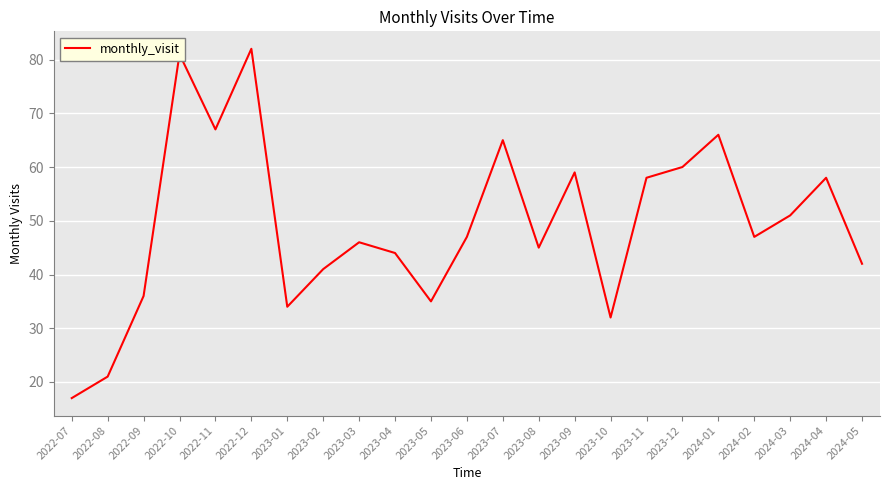

Read the value at 2022-08.

21